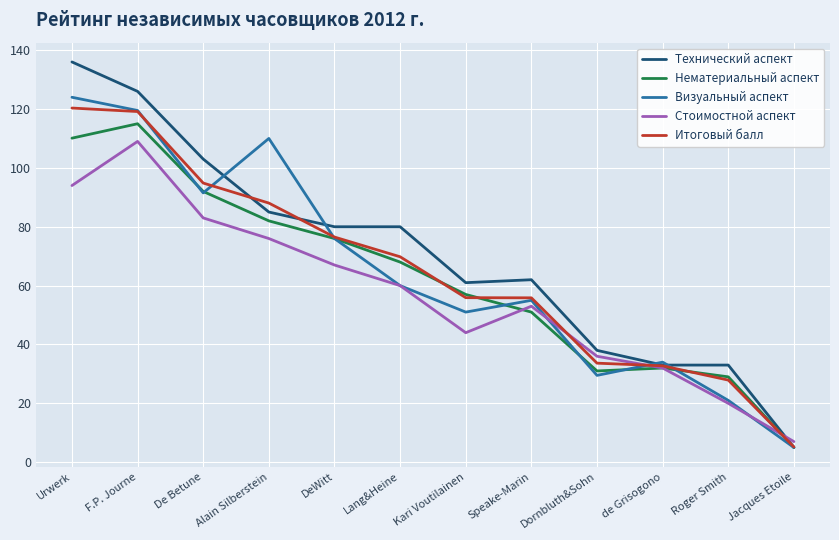

What is the average value of the Стоимостной аспект series?

56.8